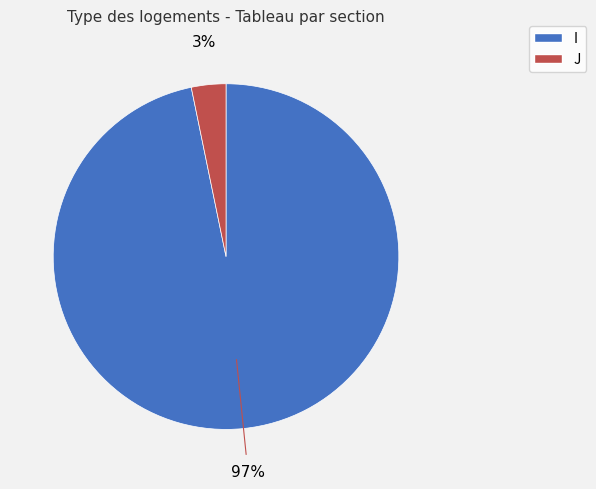

How many segments does this pie chart have?

2